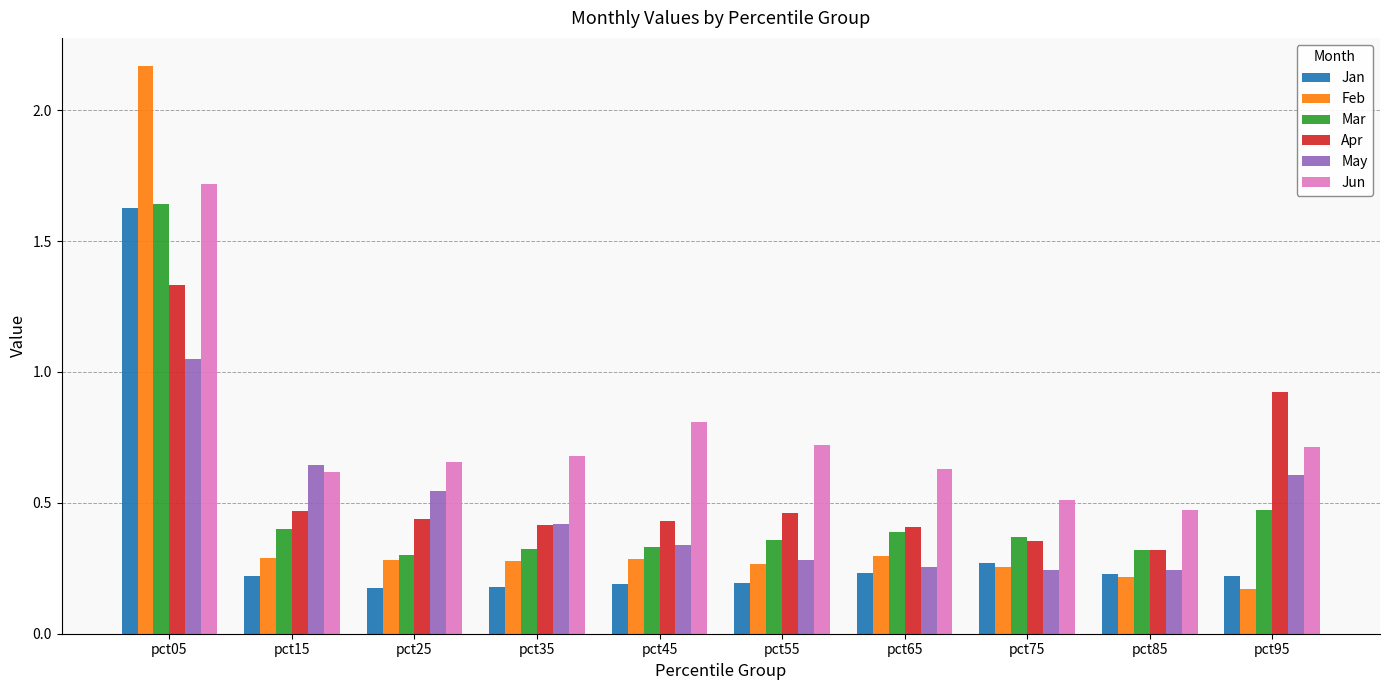

What is the difference between the highest and lowest values at pct95?

0.8